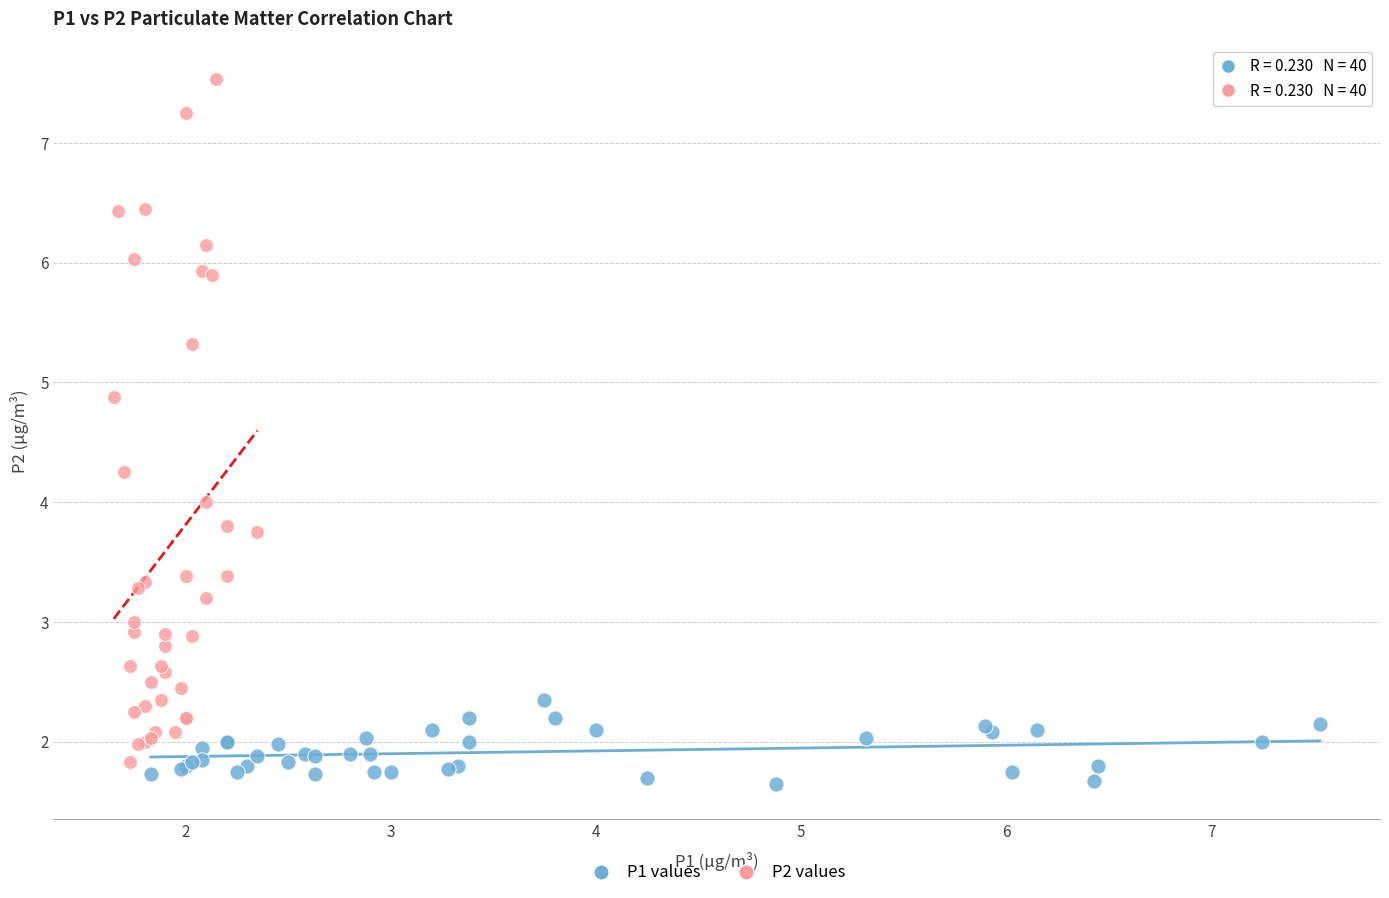

Which series reaches the maximum Y coordinate?

P2 values